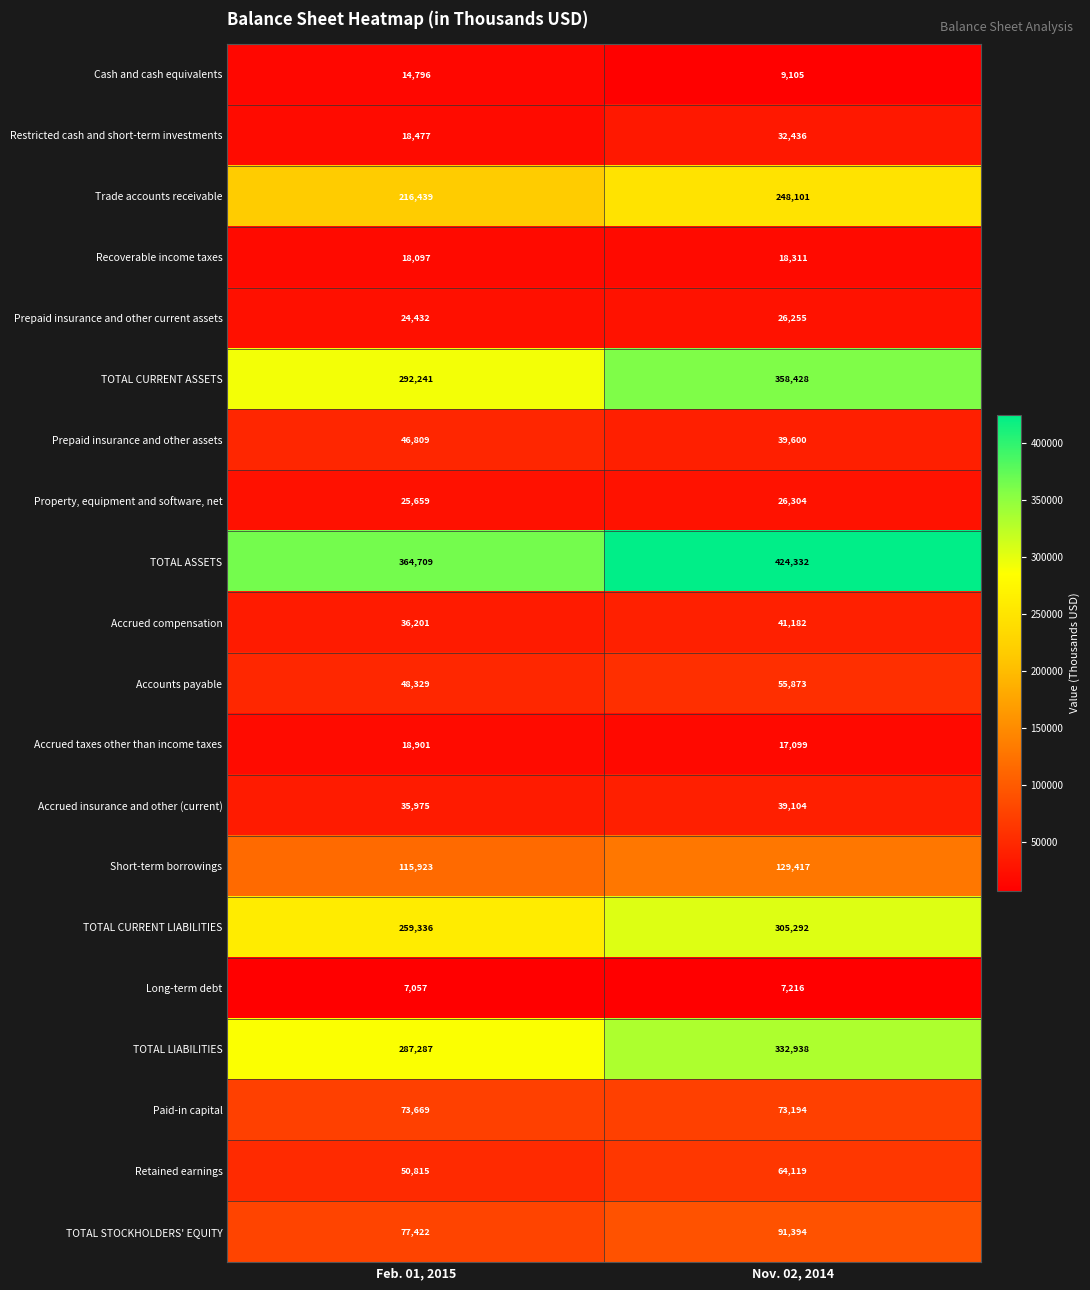

What is the total value across all series at Nov. 02, 2014?

2339700